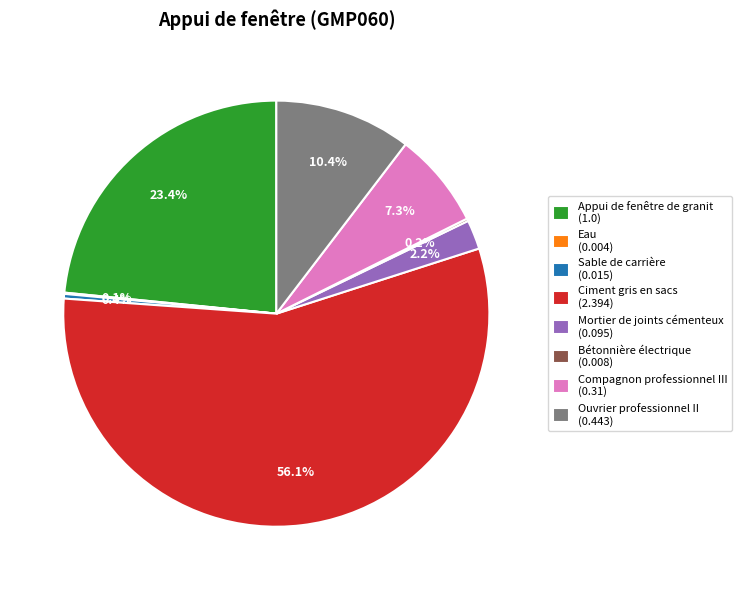

What percentage is NOT represented by Mortier de joints cémenteux?

97.8%